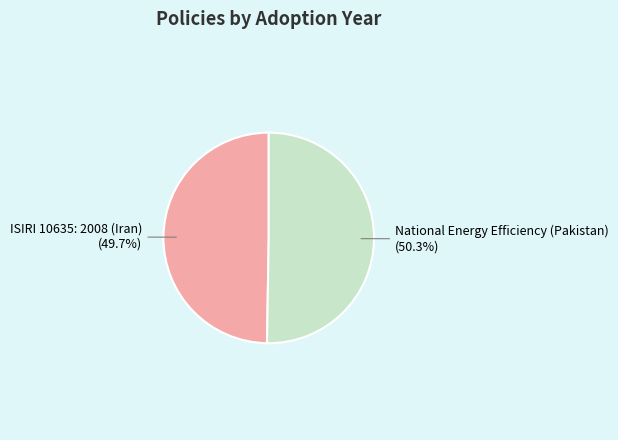

Does any single category account for the majority?

Yes